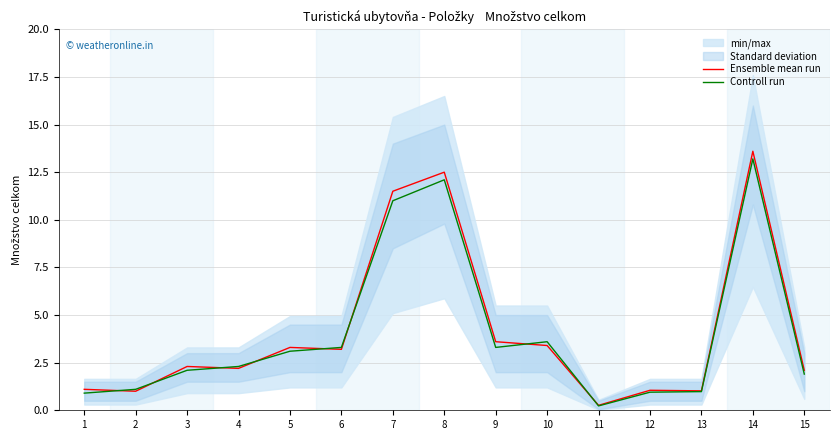

At which category is the sum across all series the highest?

14